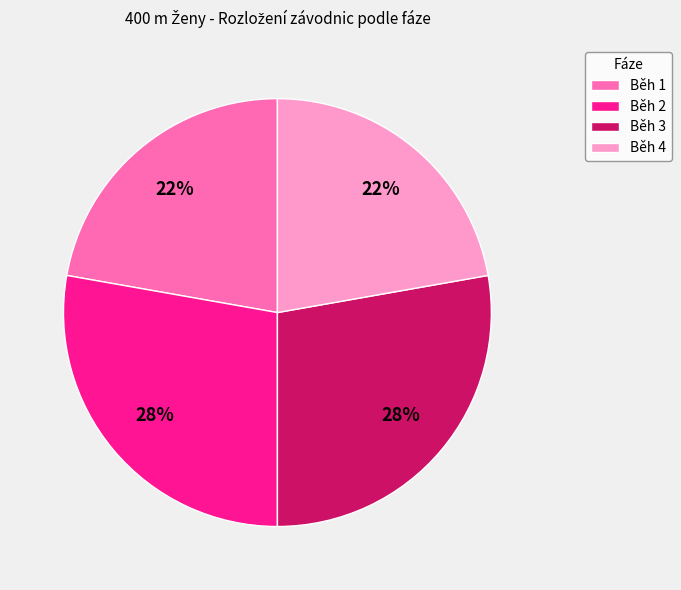

Which has a higher value, Běh 2 or Běh 4?

Běh 2